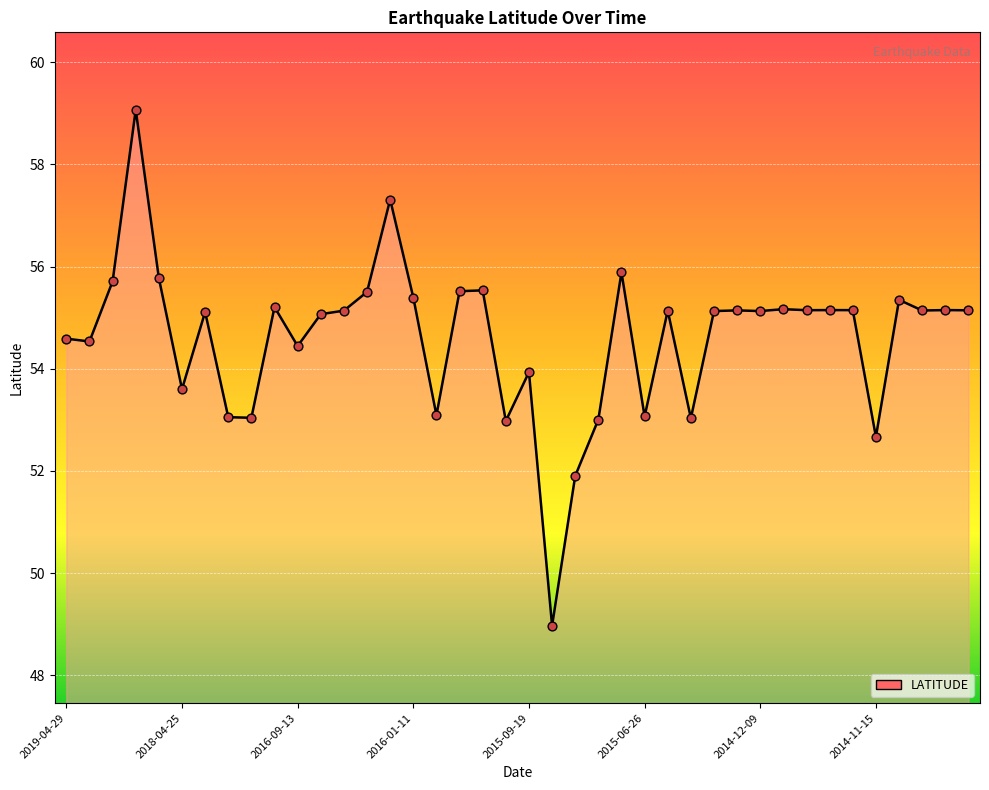

What is the difference between the maximum and minimum values?

10.1